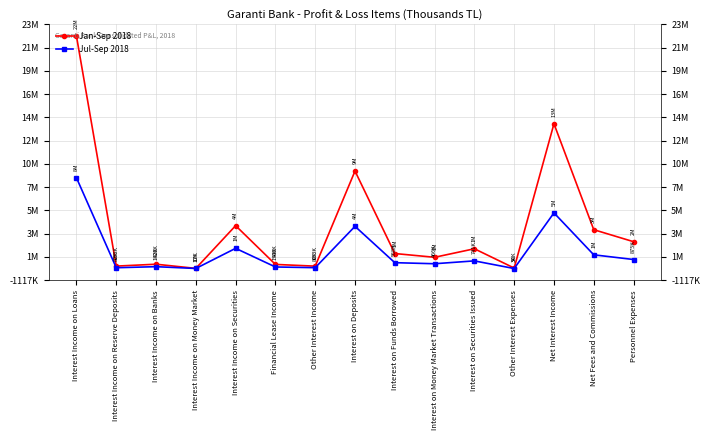

Is this an area chart (filled region under the line)?

No